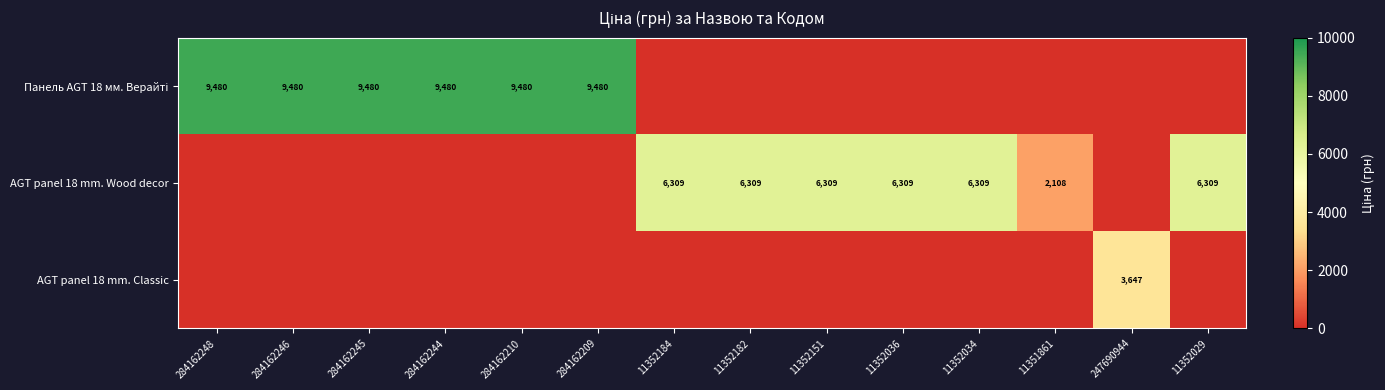

What is the sum of the AGT panel 18 mm. Wood decor values at 11351861 and 11352029?

8417